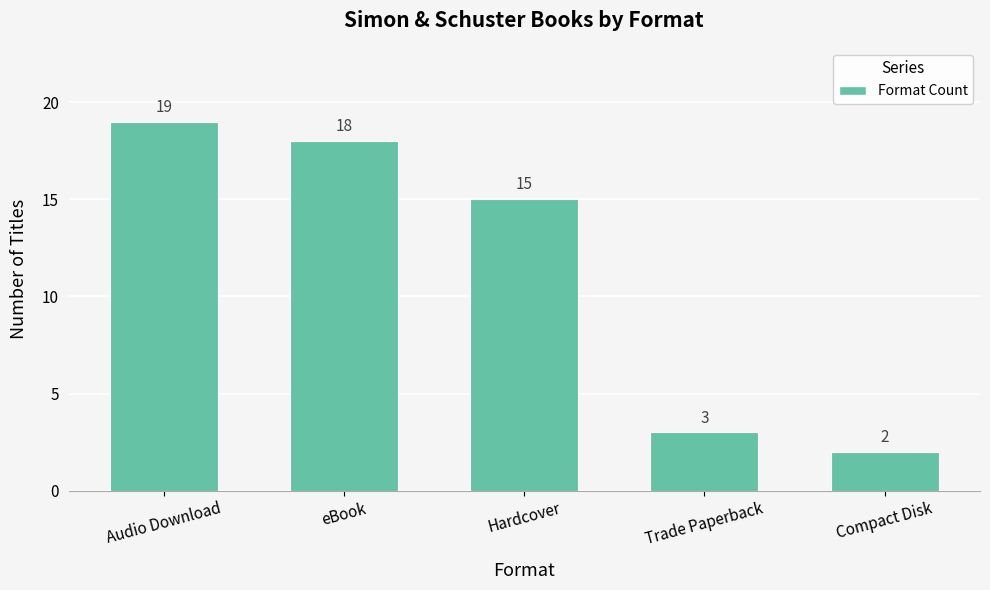

What is the label of the 4th bar from the left?

Trade Paperback